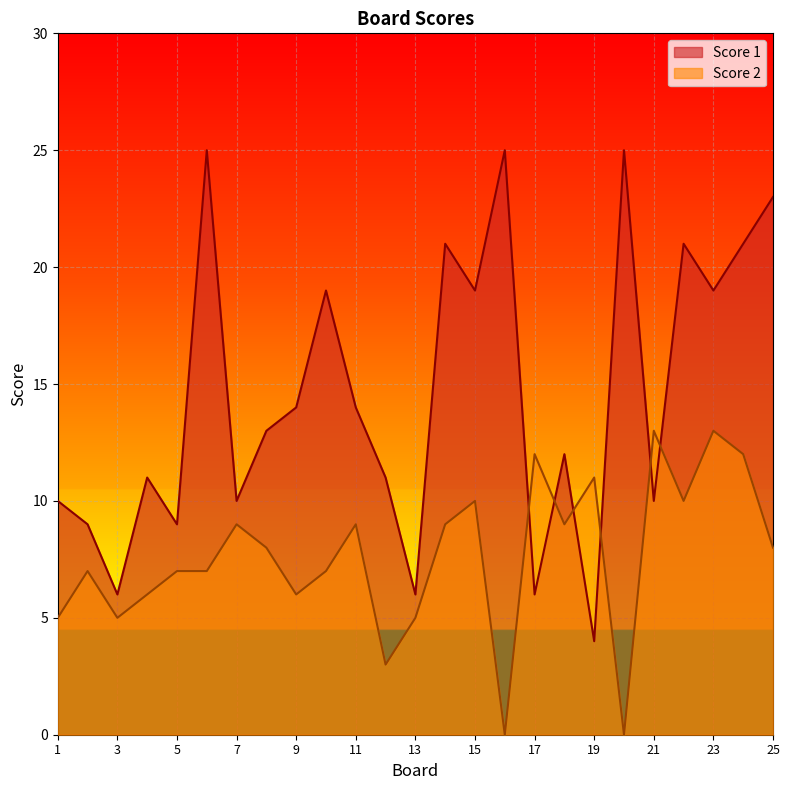

At which label does Score 2 first exceed 8?

7